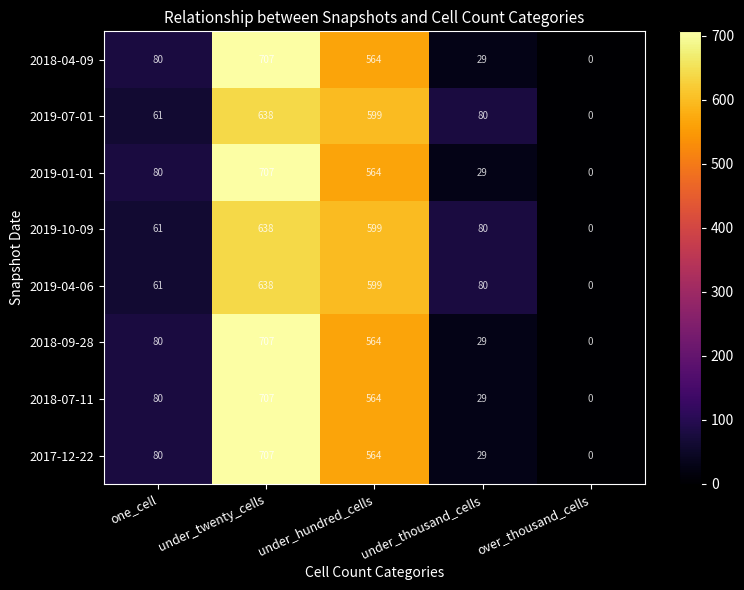

How many distinct data groups are displayed?

8